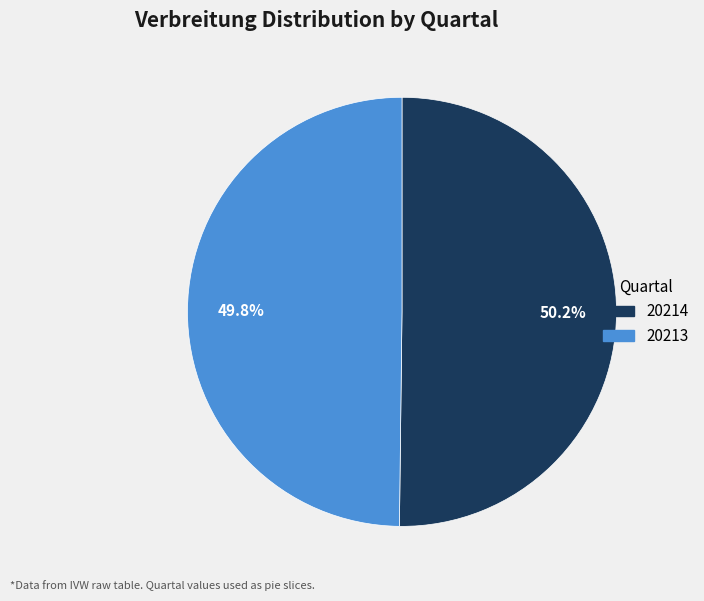

To the nearest percent, what portion does 20213 represent?

50%